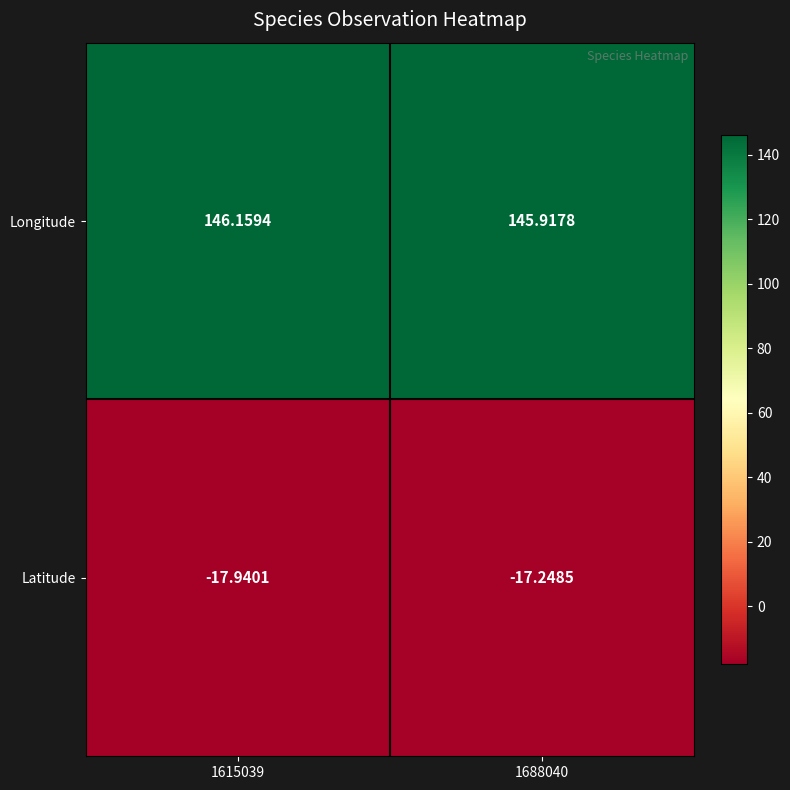

Which series has the largest total across all categories?

Longitude